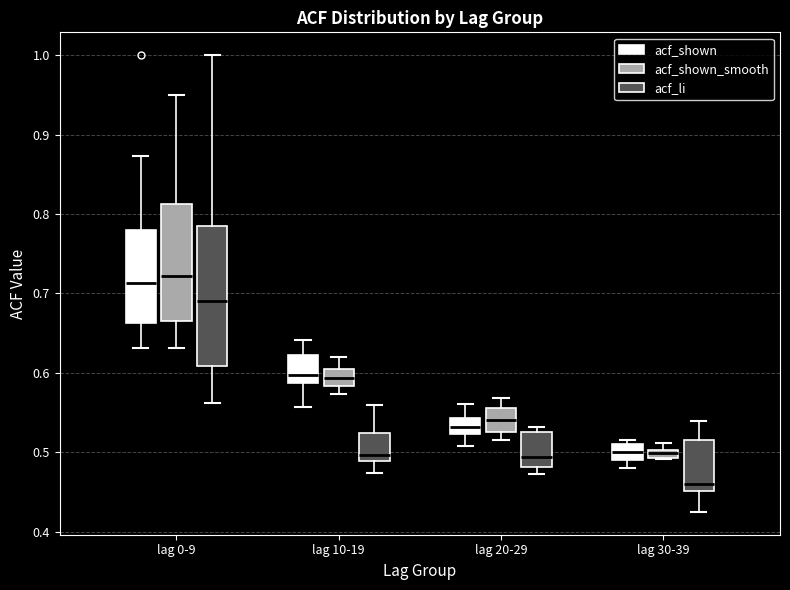

Where is the lower edge of the box for lag 20-29 (acf_shown_smooth) on the y-axis? The values are not printed on the chart, so give them approximately, as read against the axis.

0.53